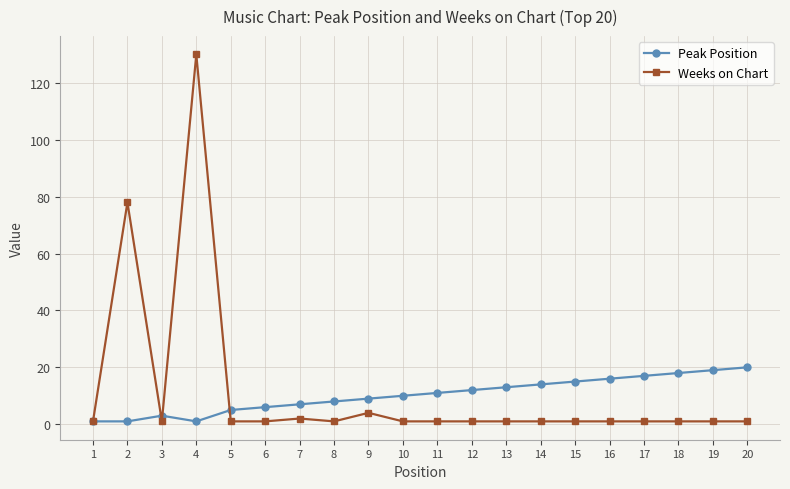

Which series has the widest spread of values?

Weeks on Chart